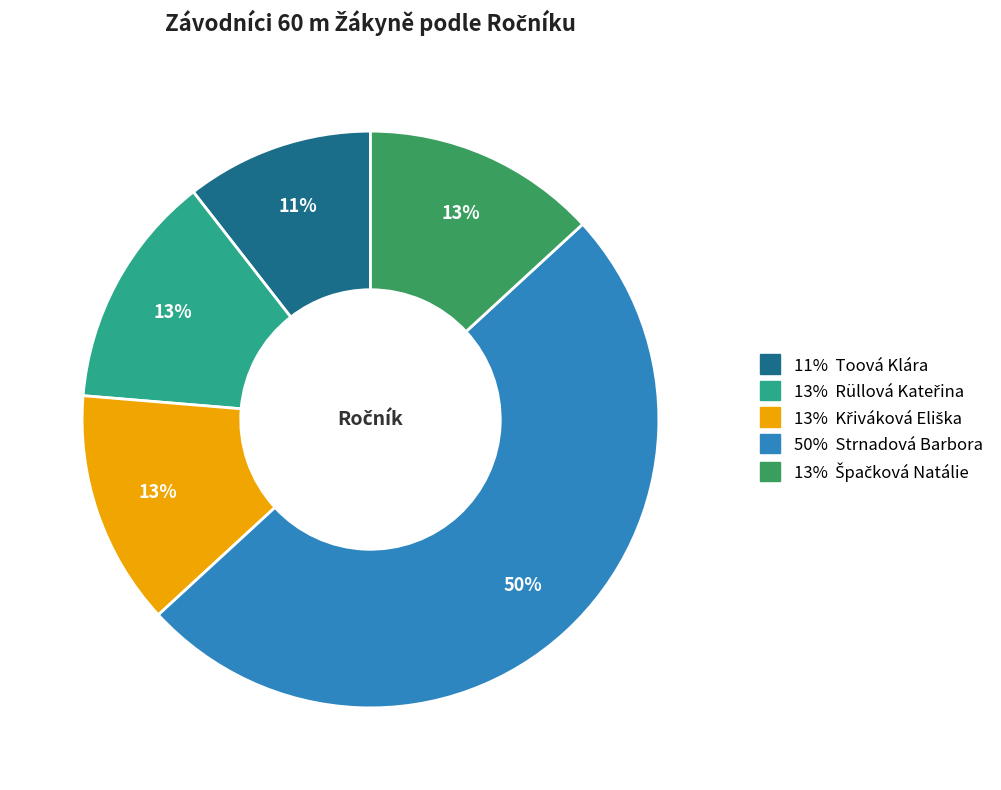

To the nearest percent, what is the average slice percentage?

20%